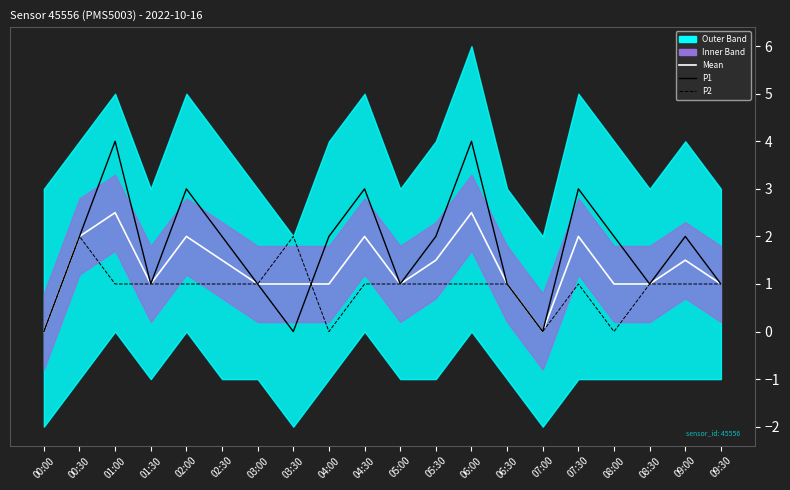

Rank the series by their average value, from lowest to highest.

P2, Mean, P1